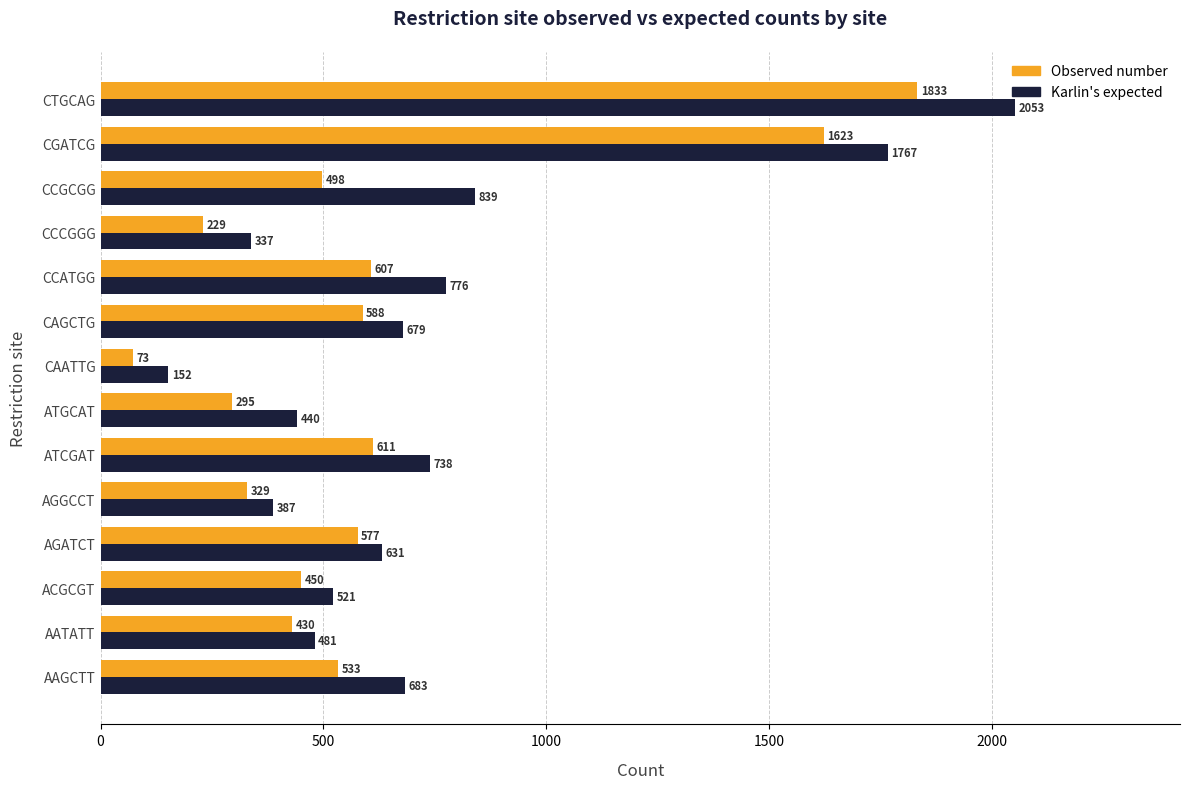

Is the value of Observed number at CCATGG greater than the value of Karlin's expected at ACGCGT?

Yes